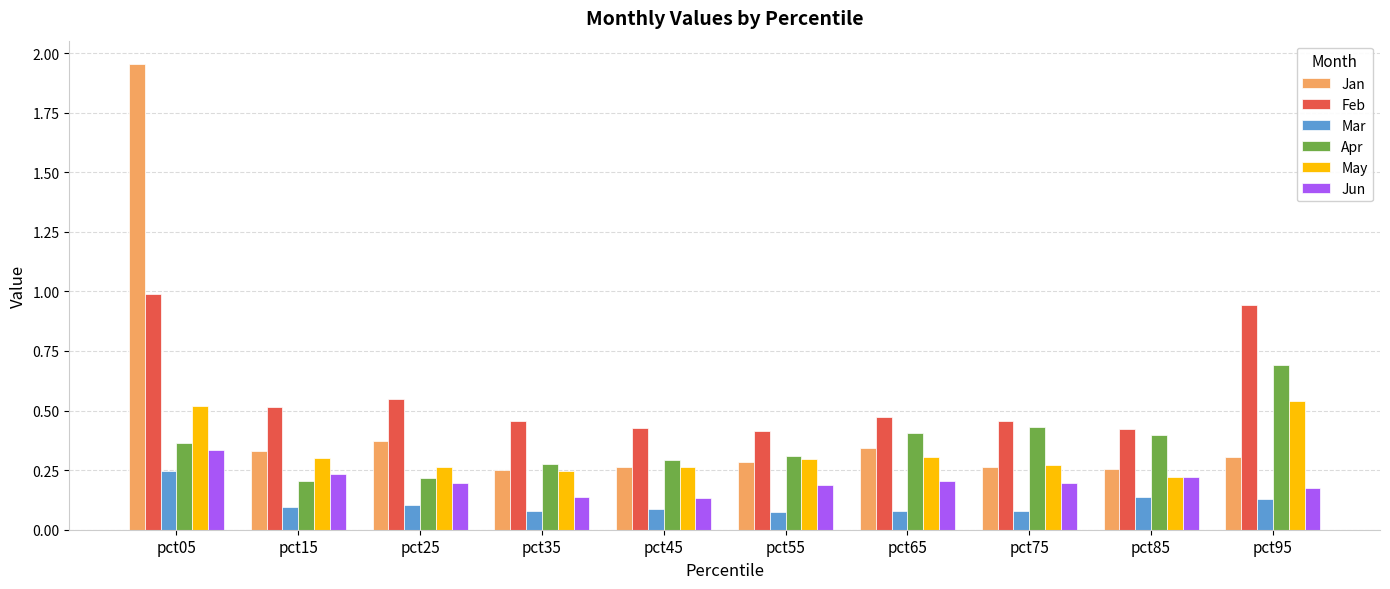

Which category has the highest value in the Feb series?

pct05